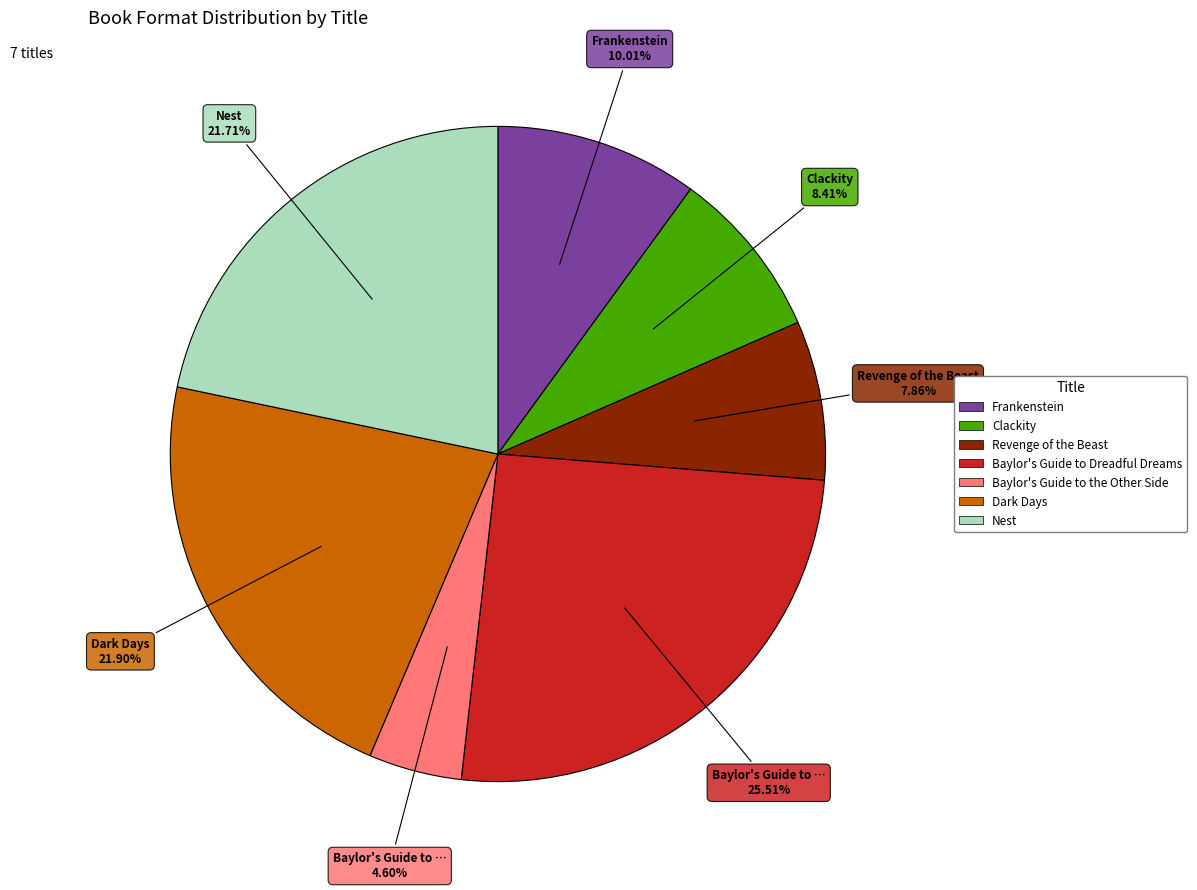

Between Dark Days and Baylor's Guide to Dreadful Dreams, which is larger?

Baylor's Guide to Dreadful Dreams